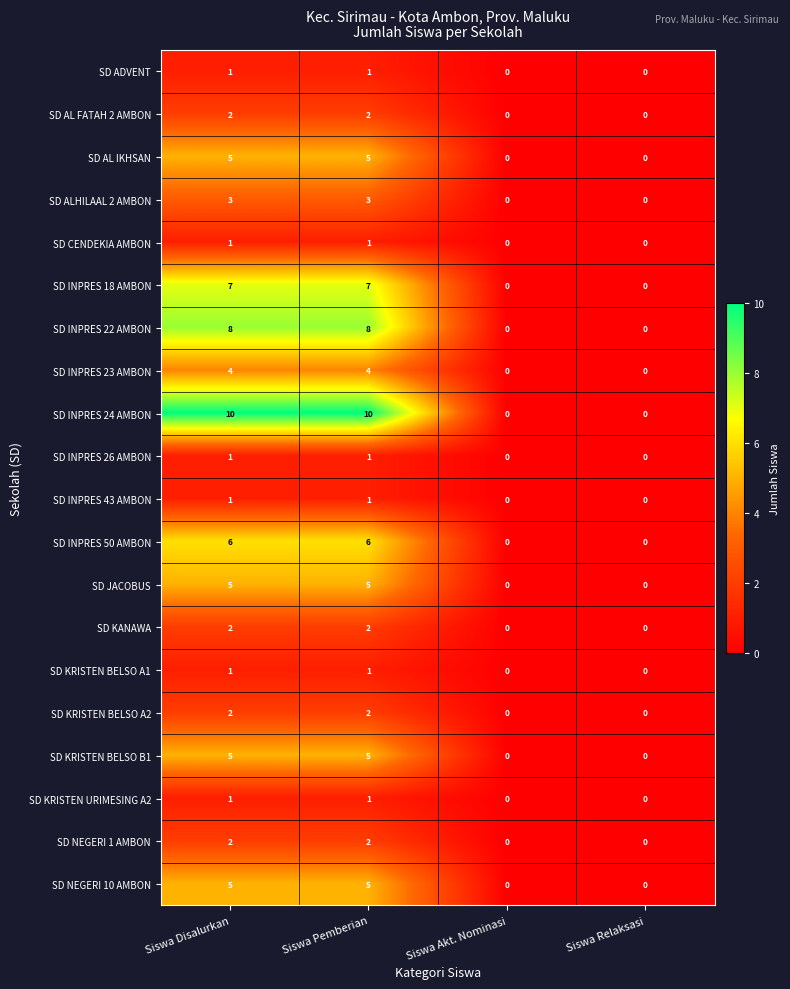

The SD KANAWA series shows 3 at Siswa Disalurkan. True or false?

False